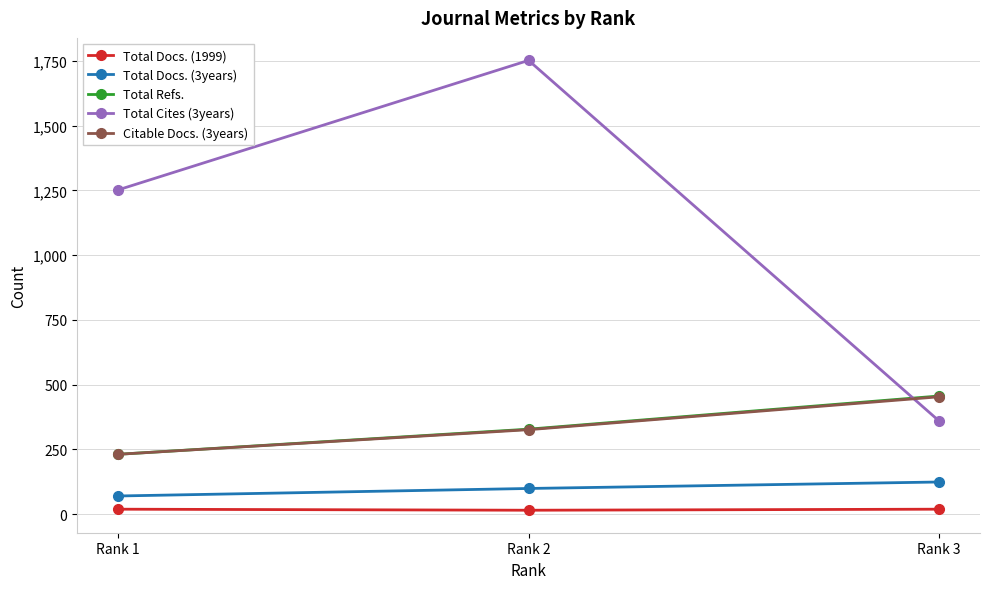

Is the value of Citable Docs. (3years) at Rank 3 greater than the value of Total Docs. (1999) at Rank 1?

Yes